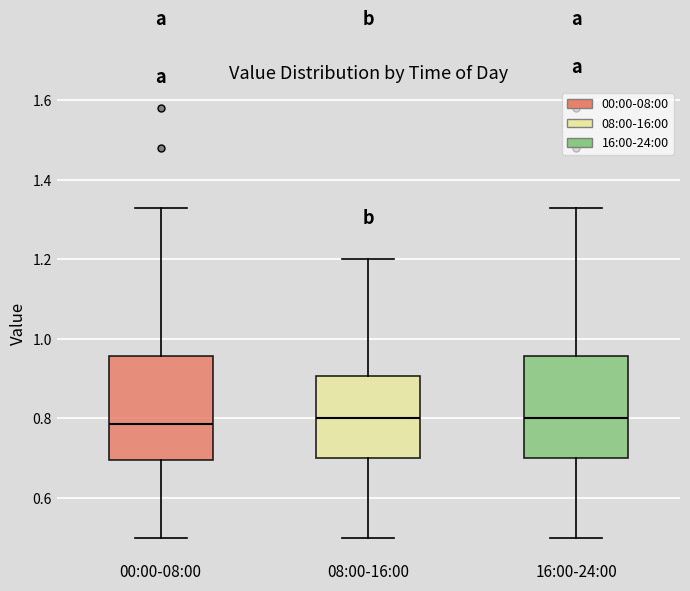

Reading left to right, transcribe this box plot: for each box, give where its median line is, the range the box spans, and where its two whiskers end, as read against the y-axis. The values are not printed on the chart, so give them approximately, as read against the axis.

00:00-08:00: median 0.78, box 0.70 to 0.96, whiskers 0.50 to 1.34
08:00-16:00: median 0.80, box 0.70 to 0.90, whiskers 0.50 to 1.20
16:00-24:00: median 0.80, box 0.70 to 0.96, whiskers 0.50 to 1.34